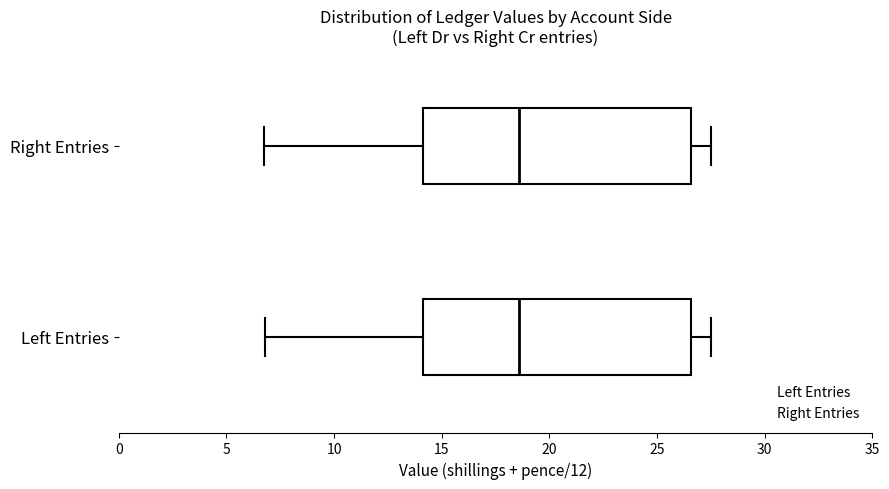

Reading bottom to top, read every box against the x-axis: the position of its median line, the range the box covers, and the ends of its whiskers. The values are not printed on the chart, so give them approximately, as read against the axis.

Left Entries: median 18.5, box 14.0 to 26.5, whiskers 7.0 to 27.5
Right Entries: median 18.5, box 14.0 to 26.5, whiskers 7.0 to 27.5